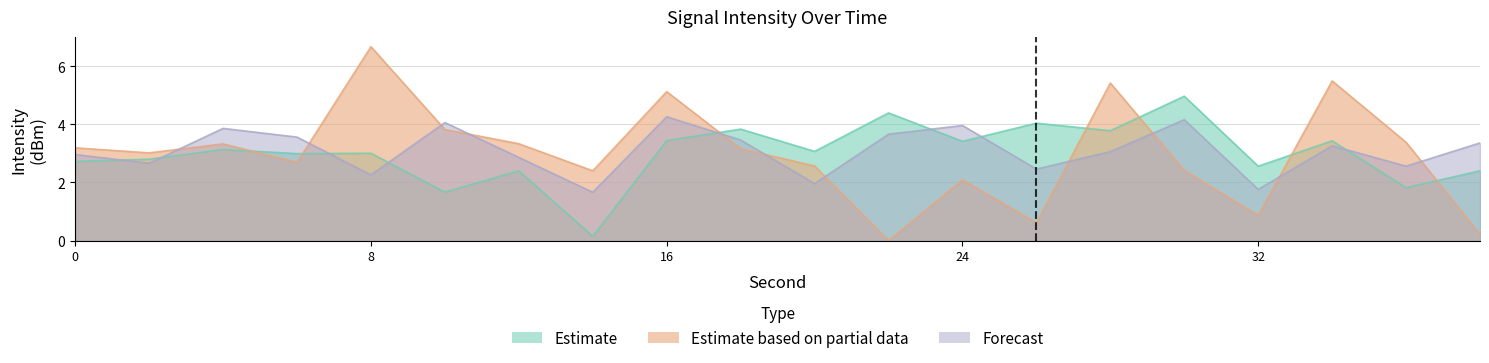

At which category does Forecast reach its first local valley?

2